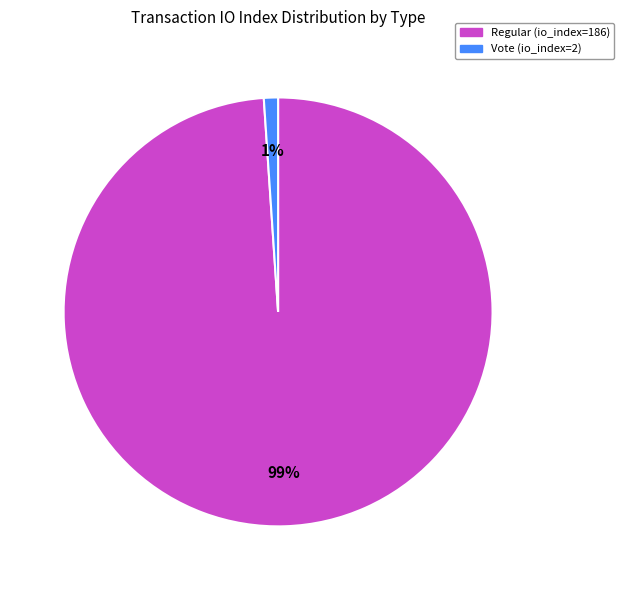

The Regular (io_index=186) slice represents 89% of the pie. True or false?

False